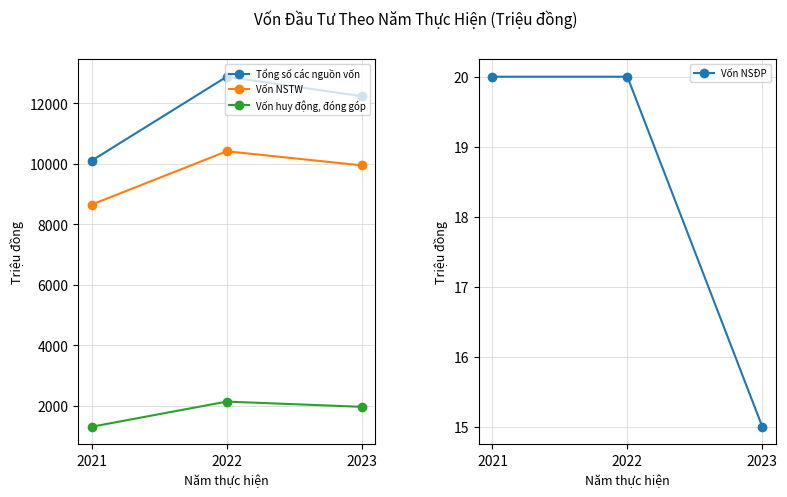

At which label does Tổng số các nguồn vốn first exceed 12232?

2022